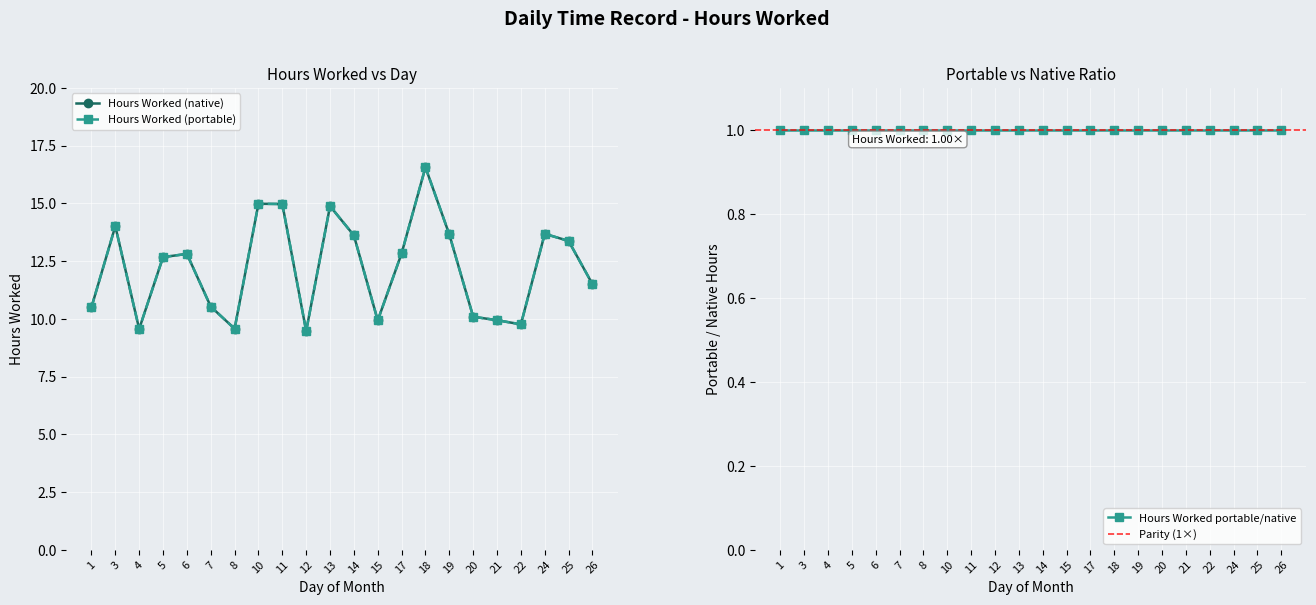

At which category is the sum across all series the highest?

18